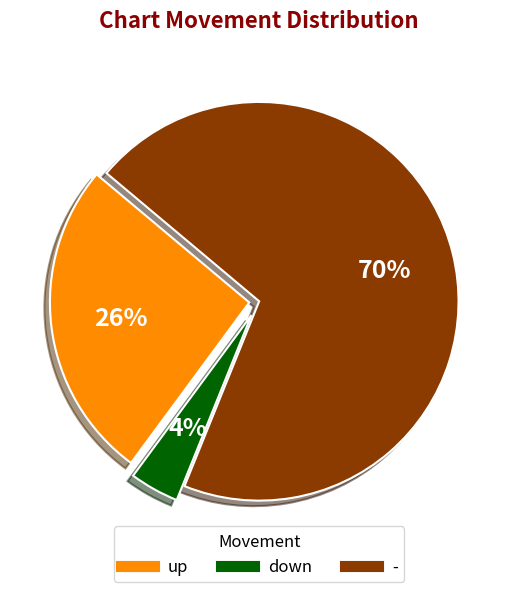

Count the number of slices in the pie.

3